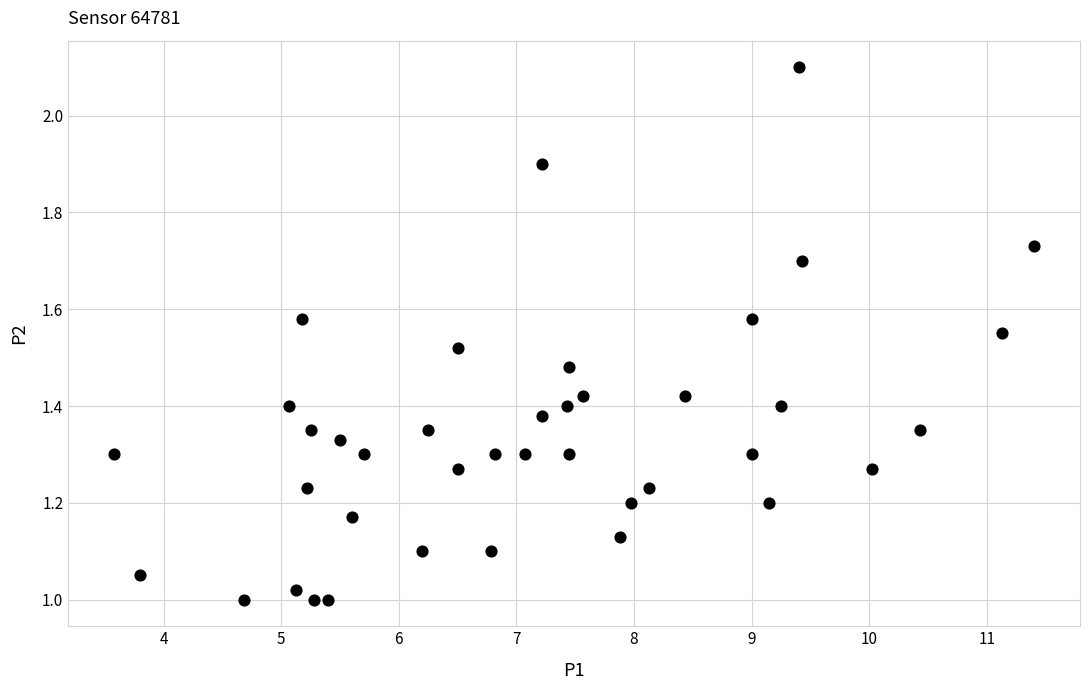

What is the range of X values (max minus min)?

7.8